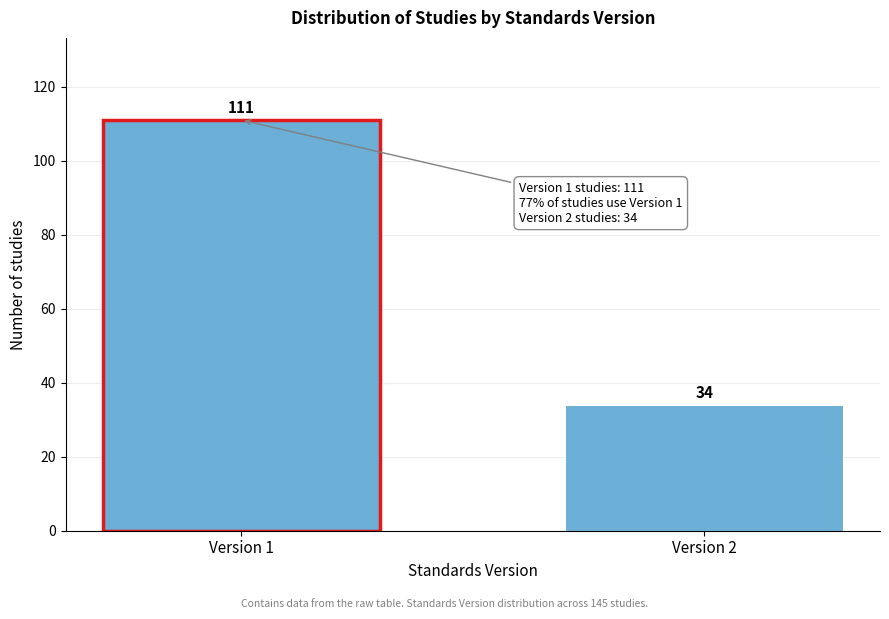

Reading right to left, transcribe all the data shown in this chart.

Version 2=34	Version 1=111